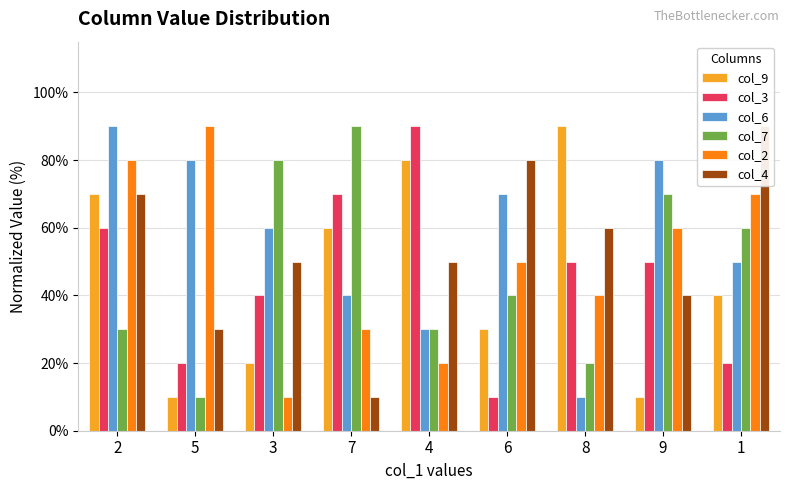

What is the label of the 3rd bar from the right?

8